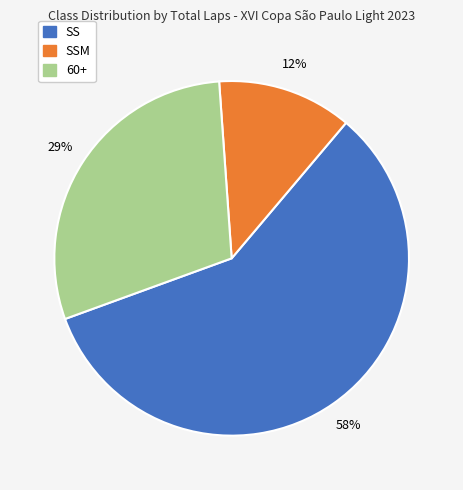

Is there a majority slice in this chart?

Yes